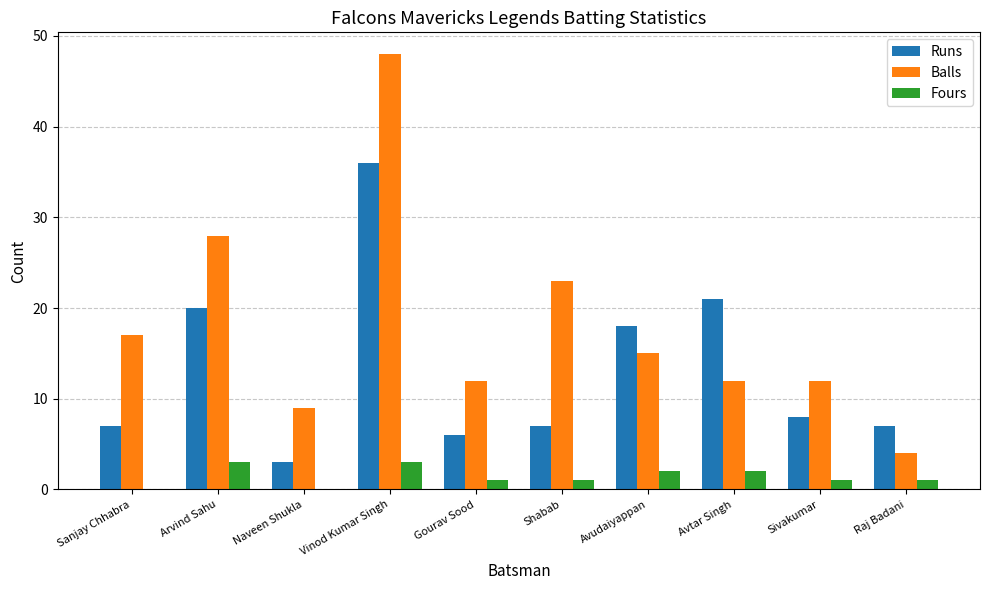

Reading left to right, what are all the values shown in this chart?

Runs: 7	20	3	36	6	7	18	21	8	7
Balls: 17	28	9	48	12	23	15	12	12	4
Fours: 0	3	0	3	1	1	2	2	1	1